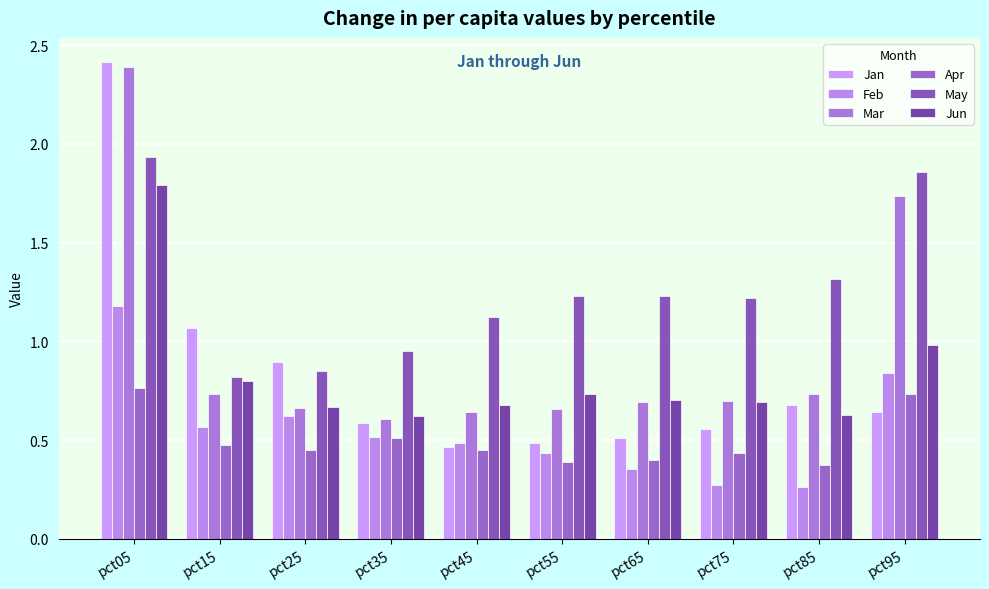

Which series has the largest range (max minus min)?

Jan